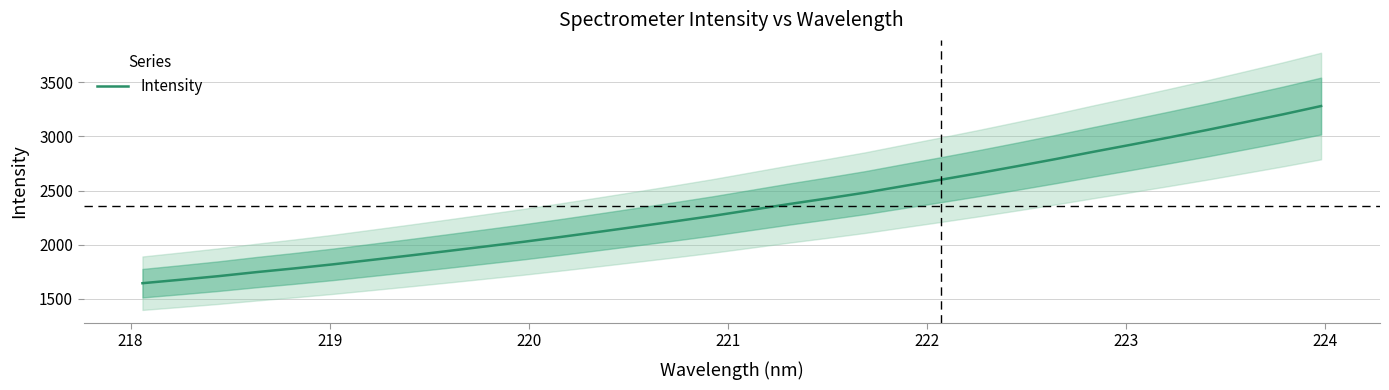

What is the highest value of the Intensity series?

3279.9